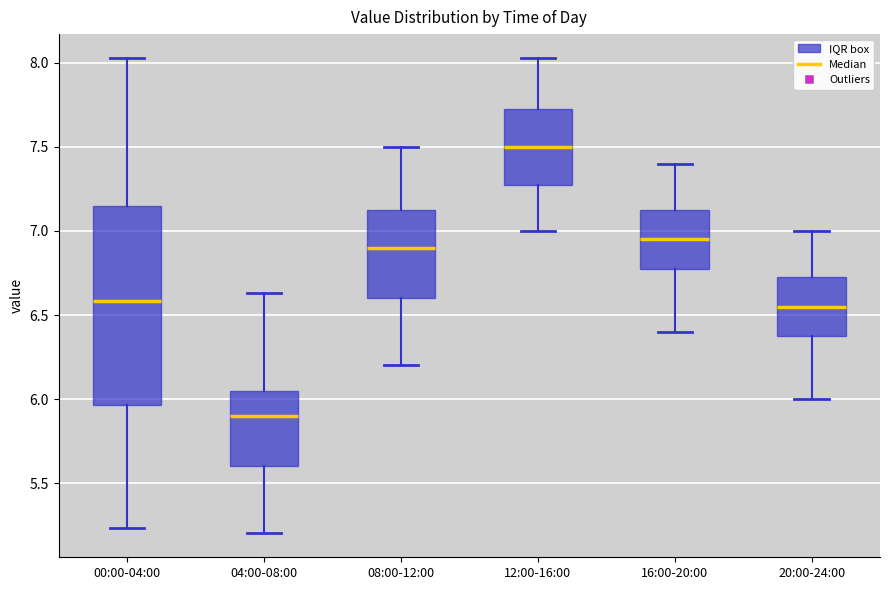

Where is the upper edge of the box for 08:00-12:00 on the y-axis? The values are not printed on the chart, so give them approximately, as read against the axis.

7.15